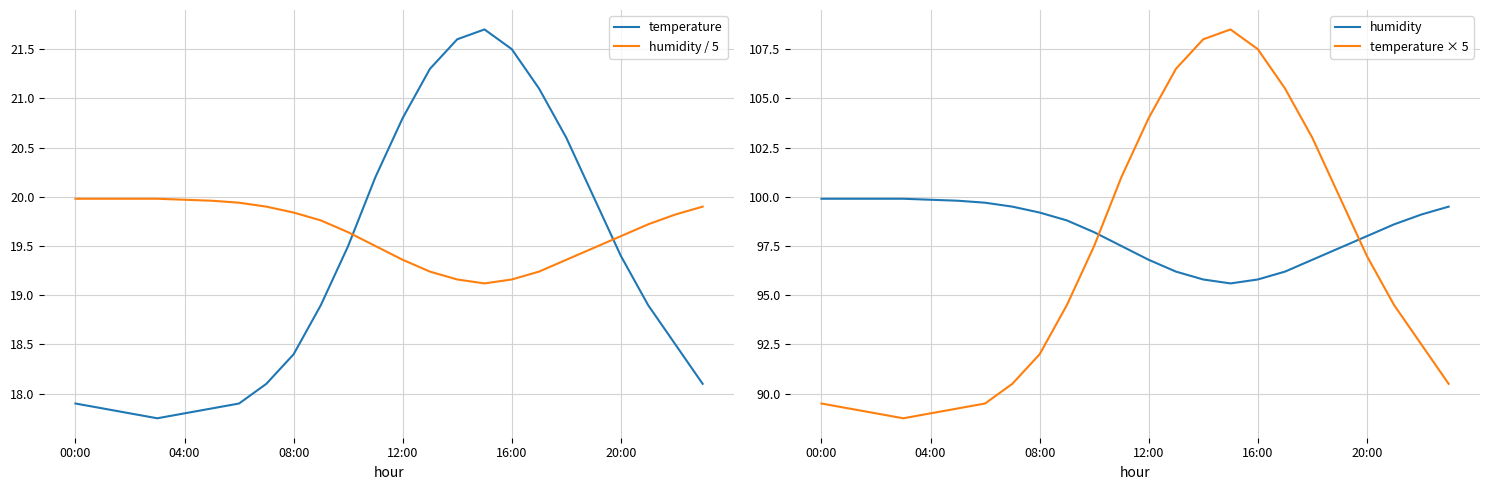

How many lines are shown in the chart?

4